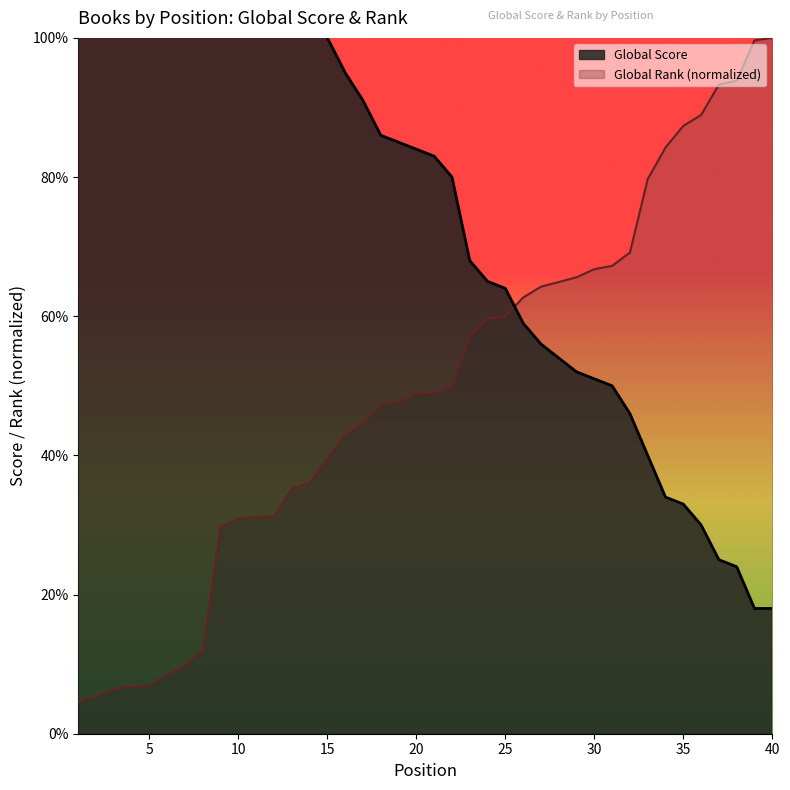

What is the difference between the maximum and minimum values in the Global Rank (scaled) series?

95.4